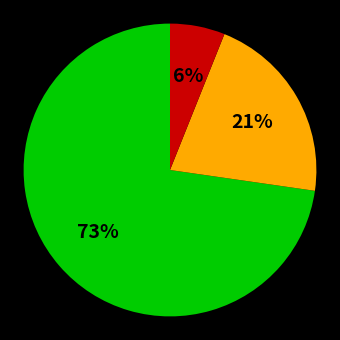

Does any single category account for the majority?

Yes